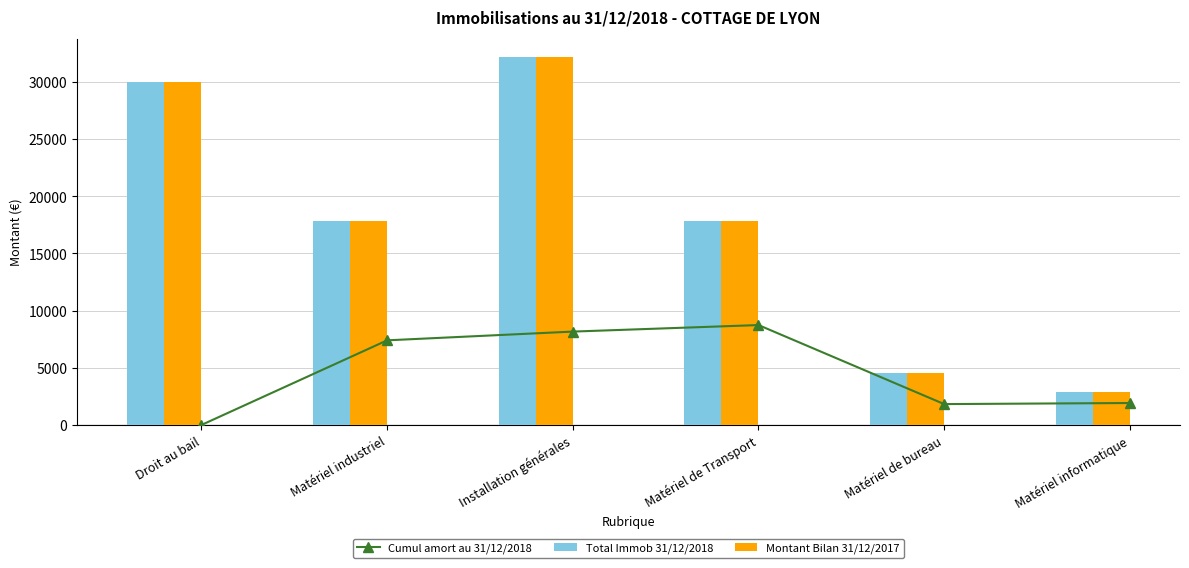

How many values in the Cumul amort au 31/12/2018 series exceed 7403?

3